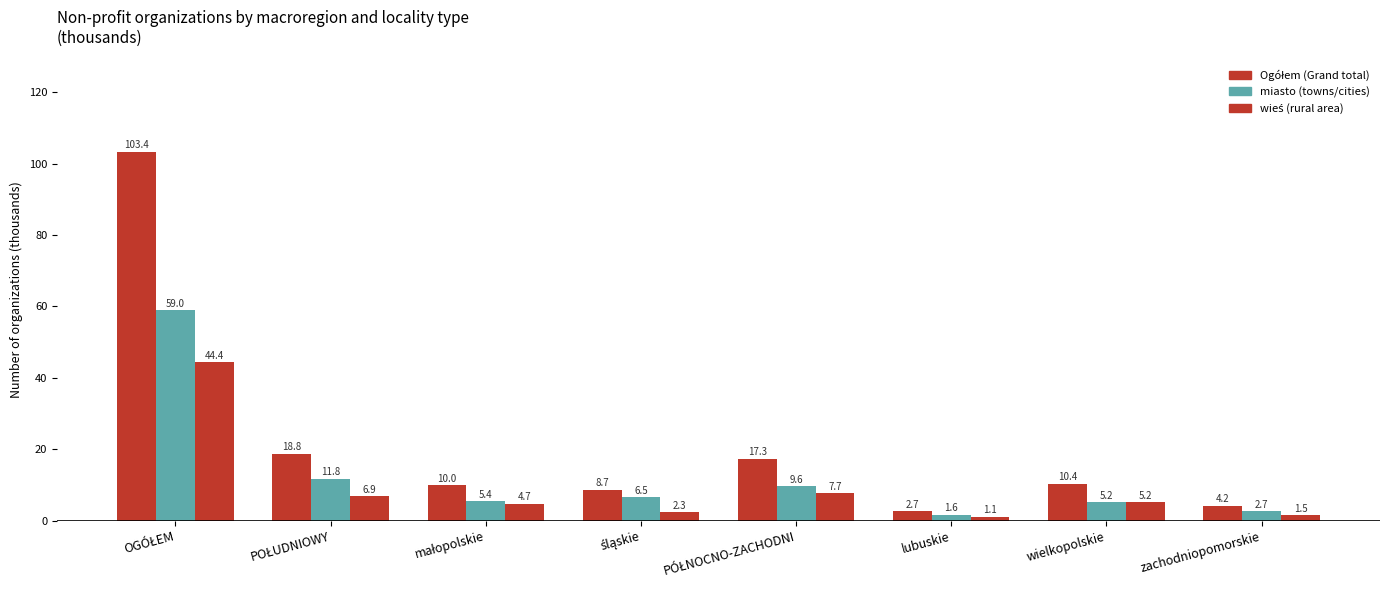

How many bars are there in each group?

3